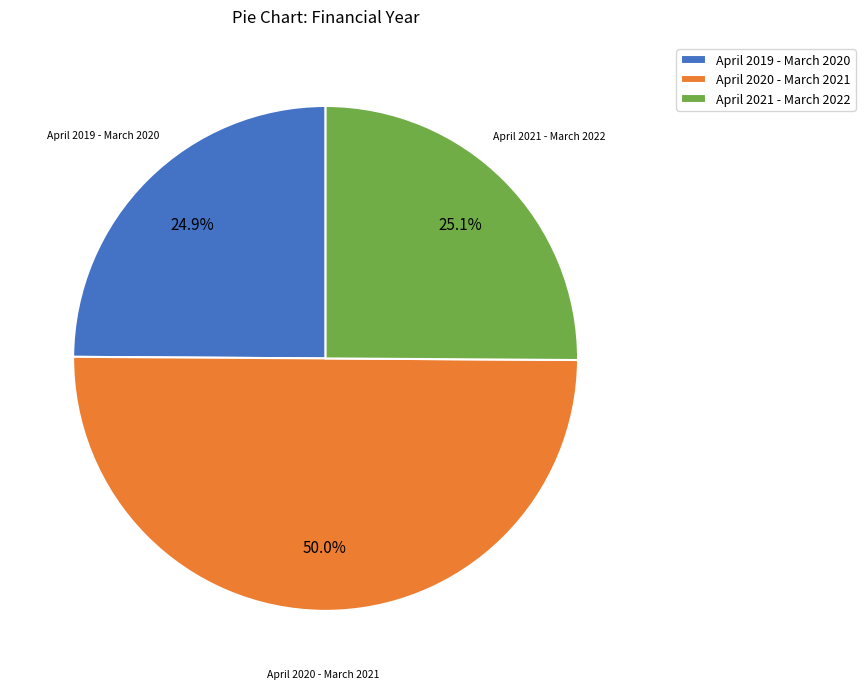

Is April 2021 - March 2022 the majority of the pie?

No